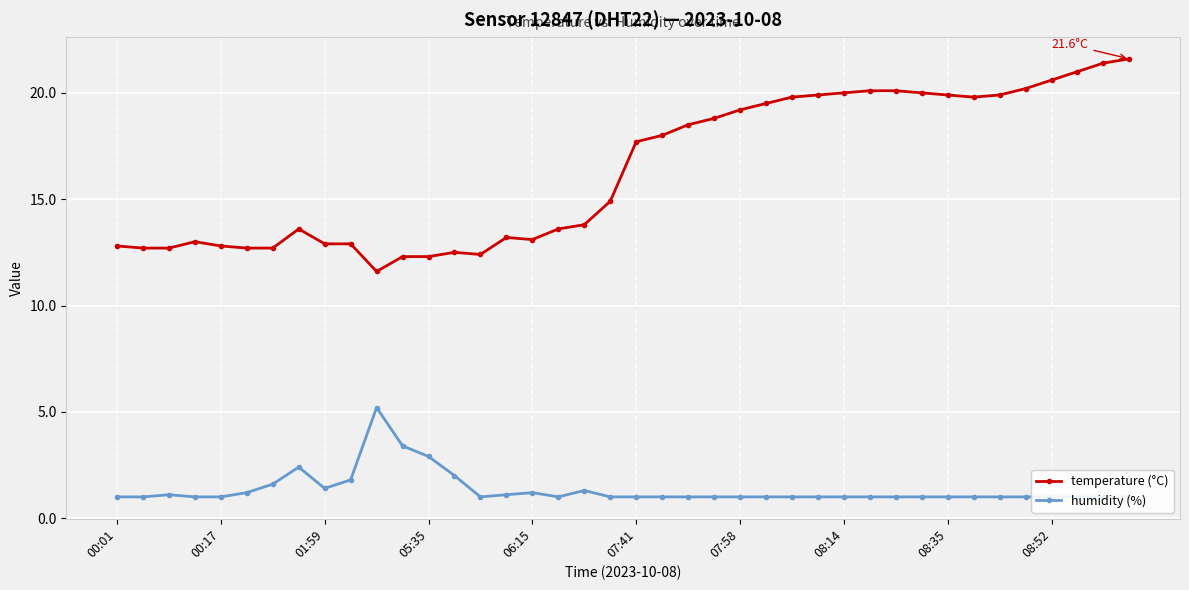

Rank the series by their maximum value, from lowest to highest.

humidity (%), temperature (°C)